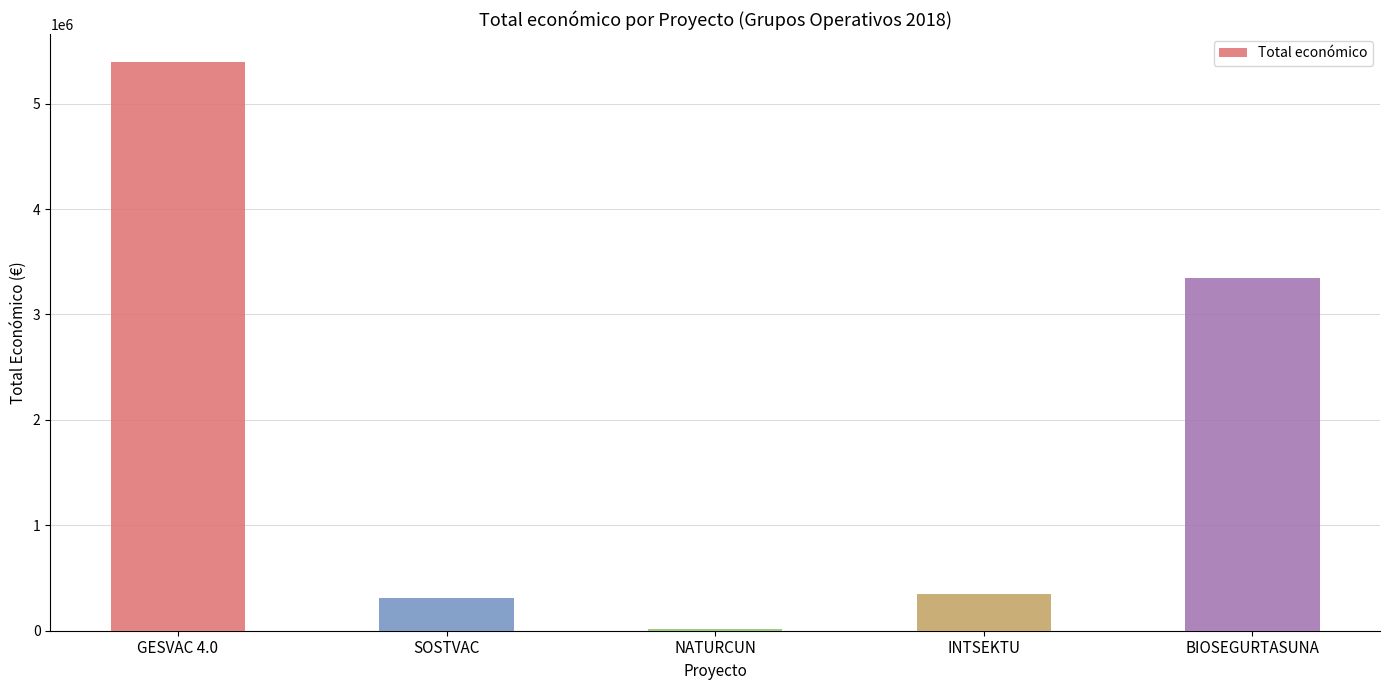

What value does the data have at INTSEKTU?

344243